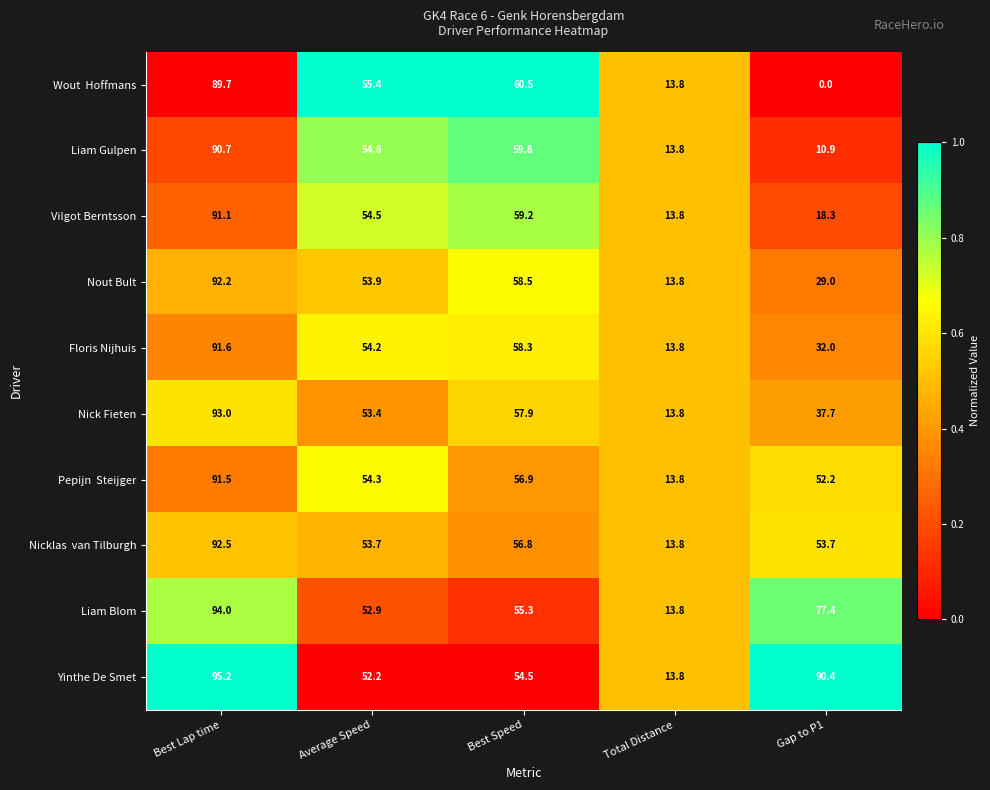

Where does the Nout Bult series first go above 53?

Best Lap time